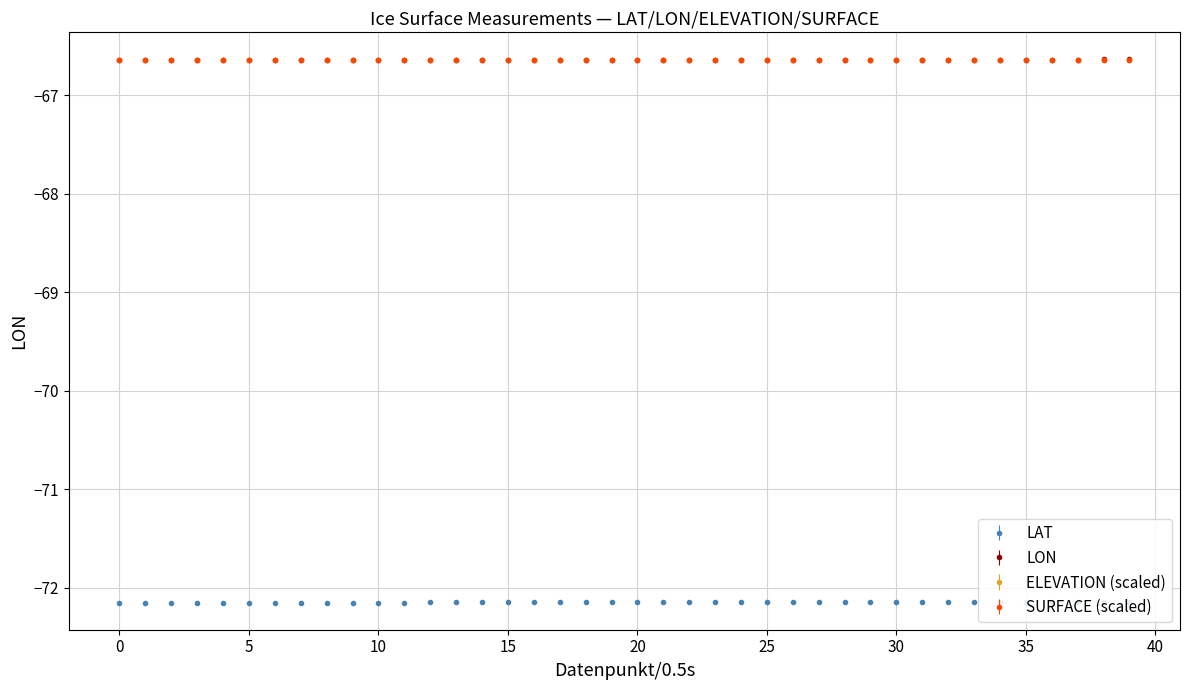

At how many categories does at least one series exceed -69?

40